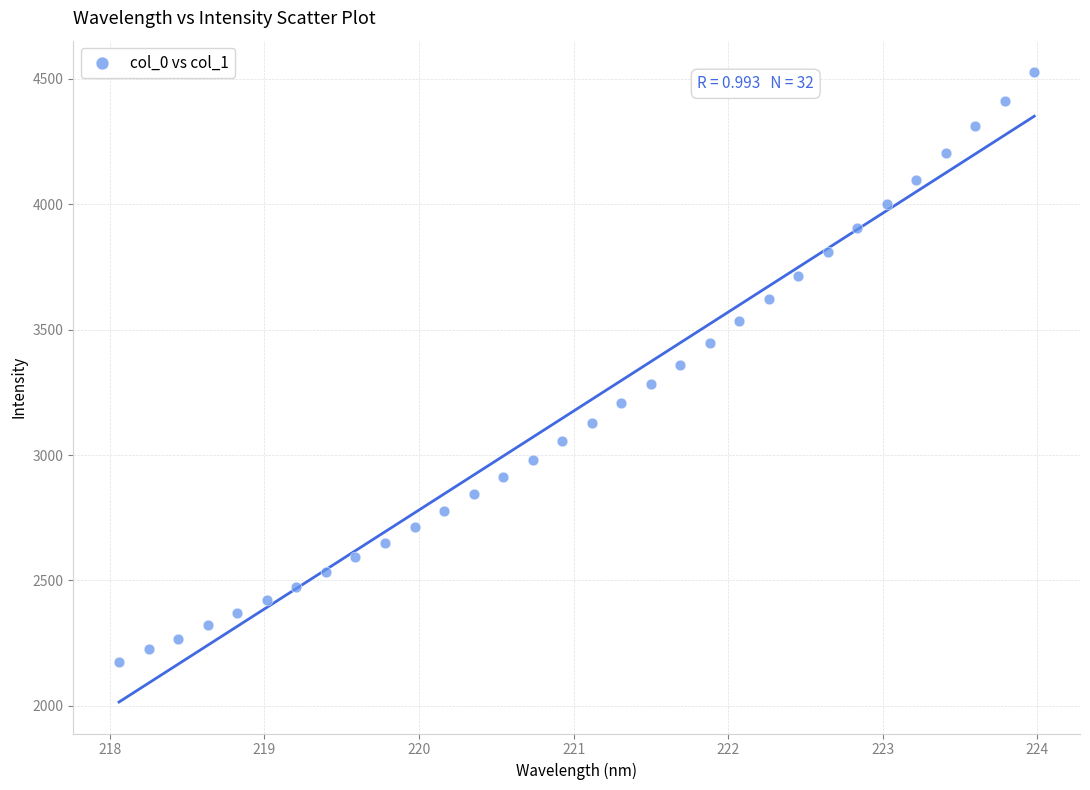

What is the range of Y values (max minus min)?

2351.0